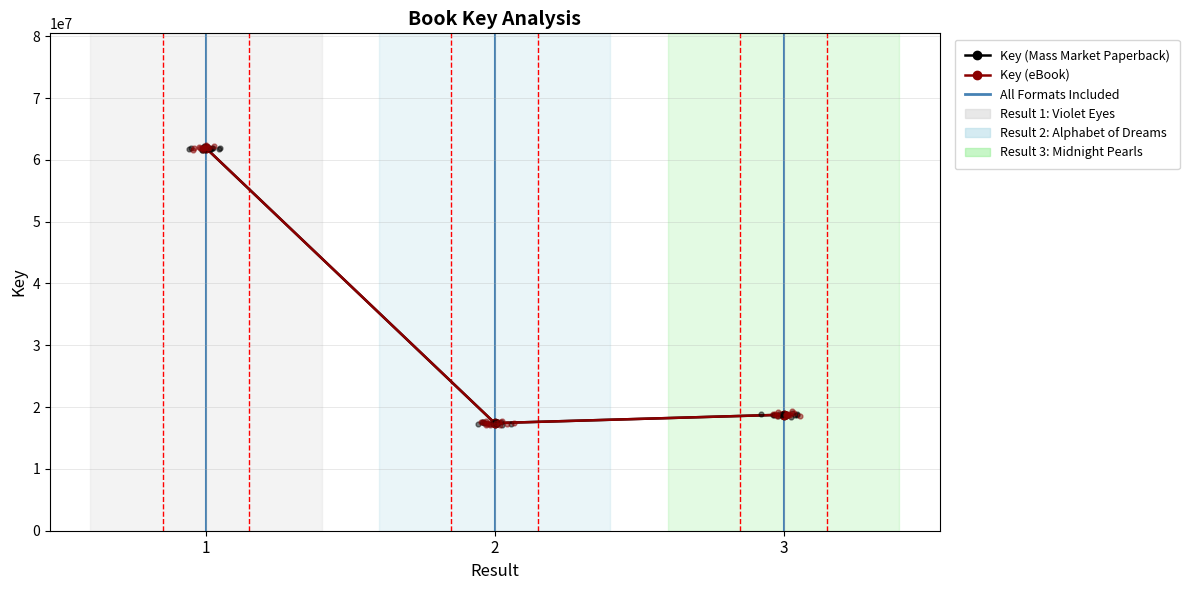

Which series reaches the minimum Y coordinate?

Key (Mass Market Paperback)